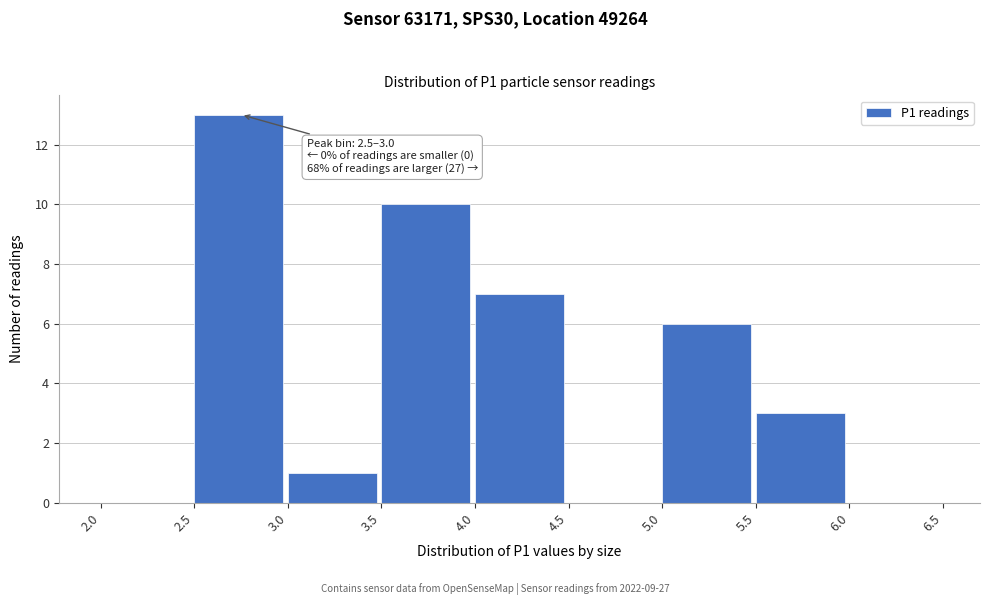

Which range on the x-axis has the tallest bar?

2.5 to 3.0